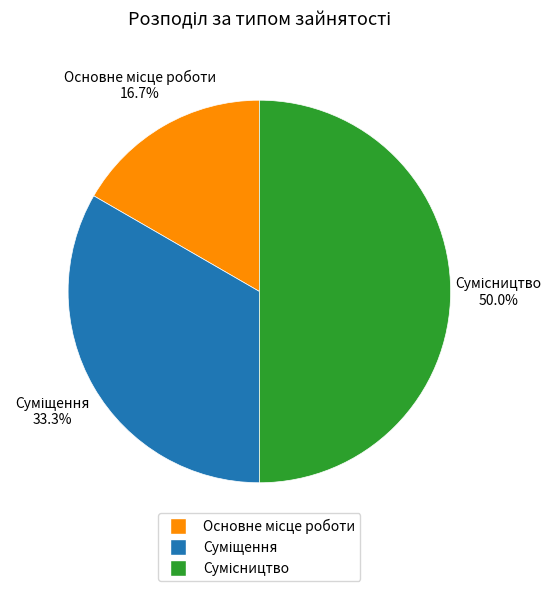

How many slices are in this pie chart?

3